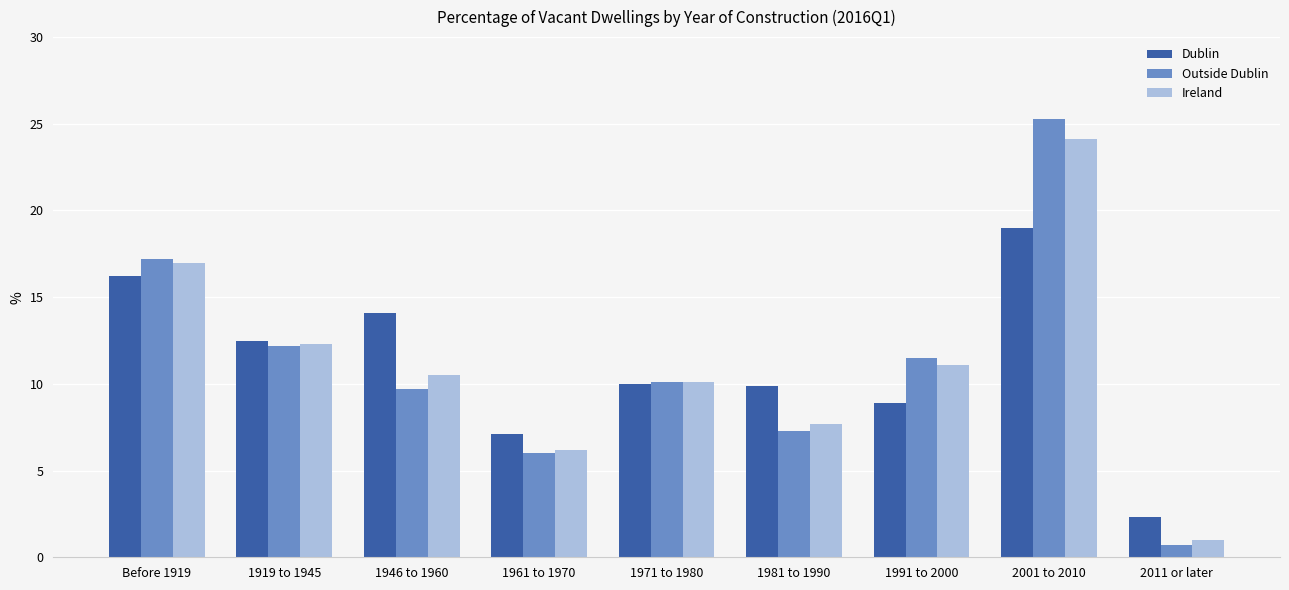

Are the bars horizontal?

No